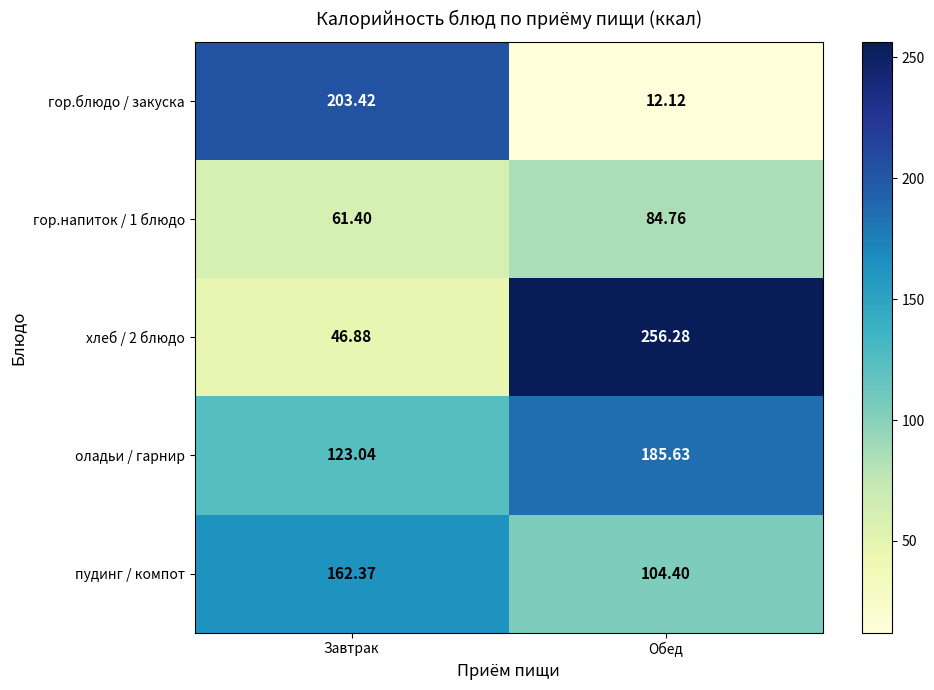

Count the number of data series in this chart.

5